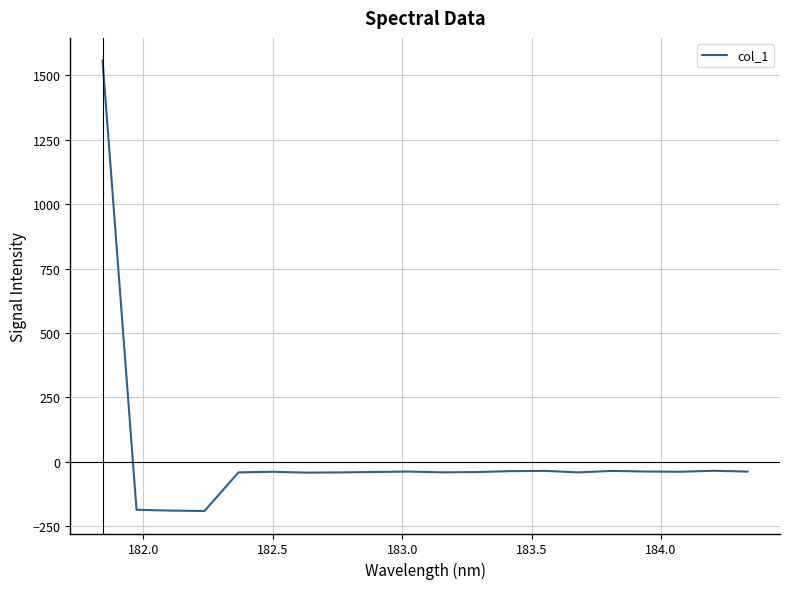

What is the difference between the maximum and minimum values?

1748.9